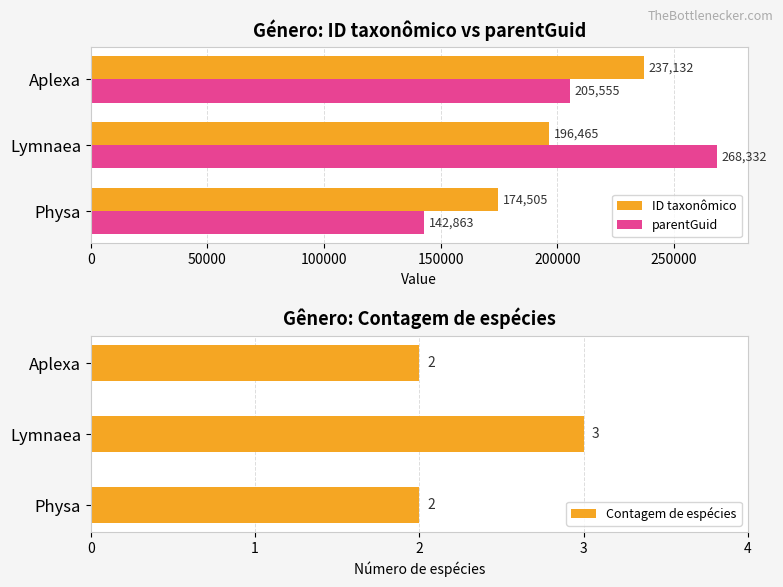

Is the value of ID taxonômico at Aplexa greater than the value of parentGuid at Aplexa?

Yes